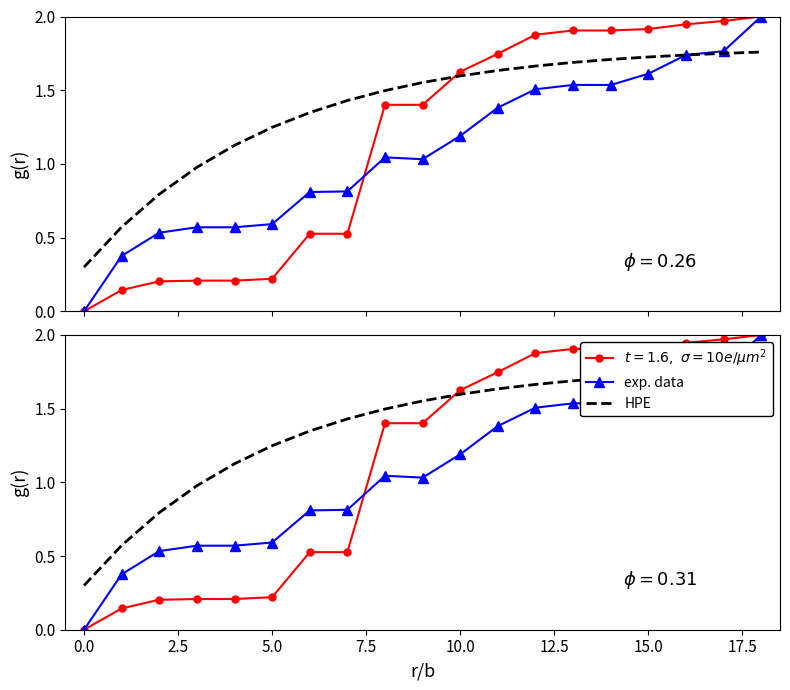

The value of exp. data at 15.0 is 0.4. True or false?

False